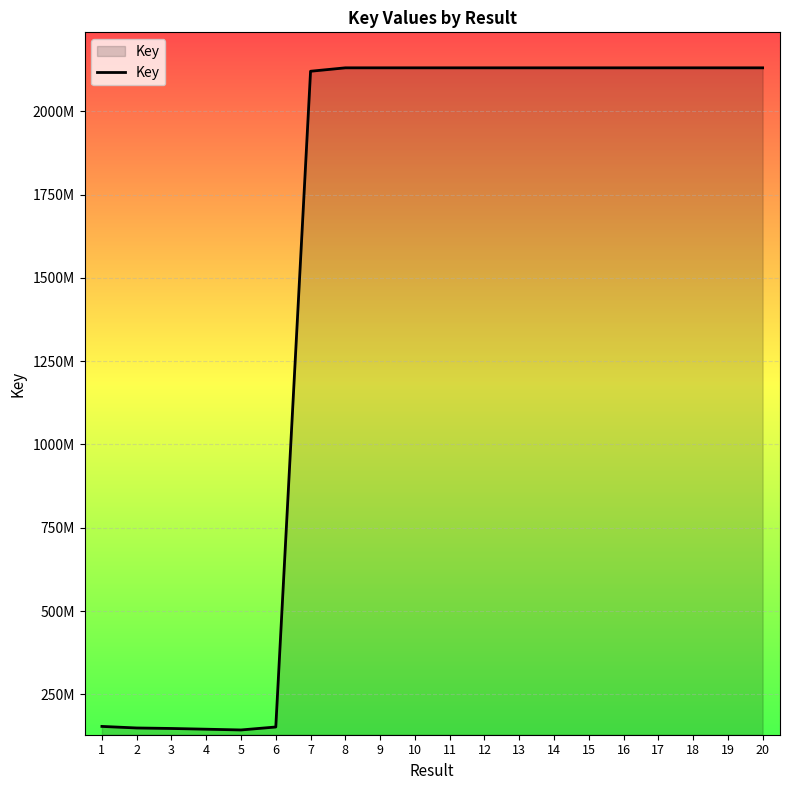

Rank the categories by value from highest to lowest.

18, 10, 11, 9, 20, 19, 17, 12, 8, 14, 15, 13, 16, 7, 1, 6, 2, 3, 4, 5